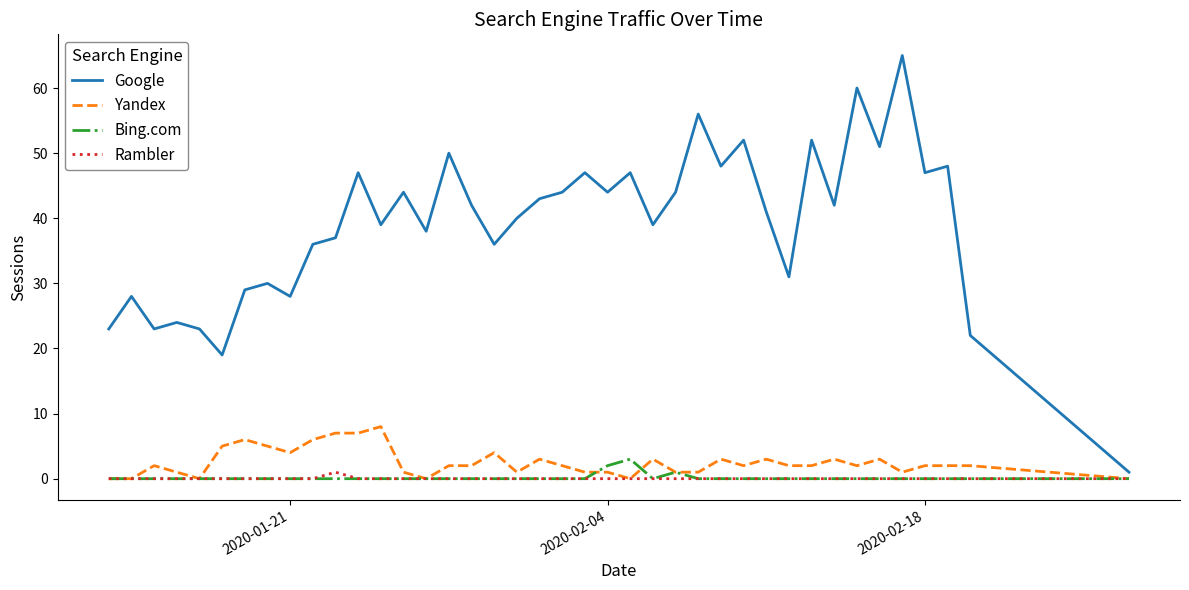

True or false: Rambler and Google intersect in this chart.

False